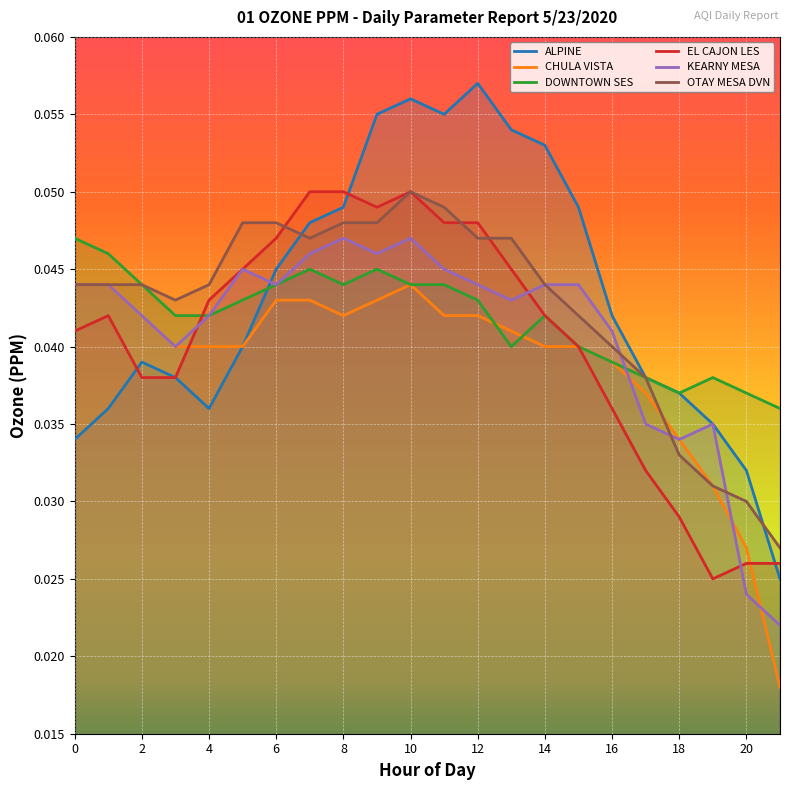

How many series are shown in this chart?

6